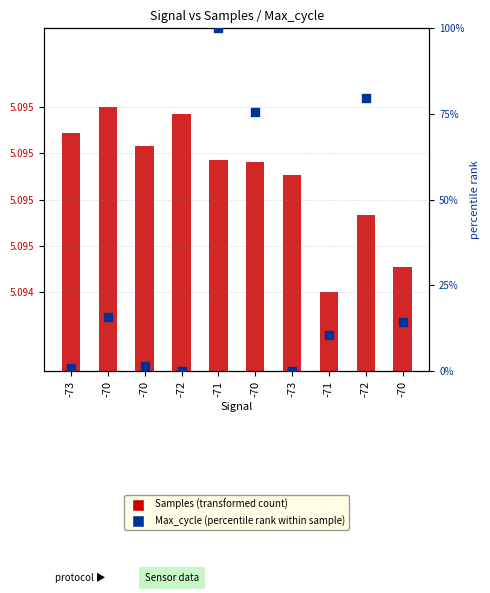

Is the value of Max_cycle (percentile rank) at -73 greater than the value of Samples (transformed count) at -73?

No